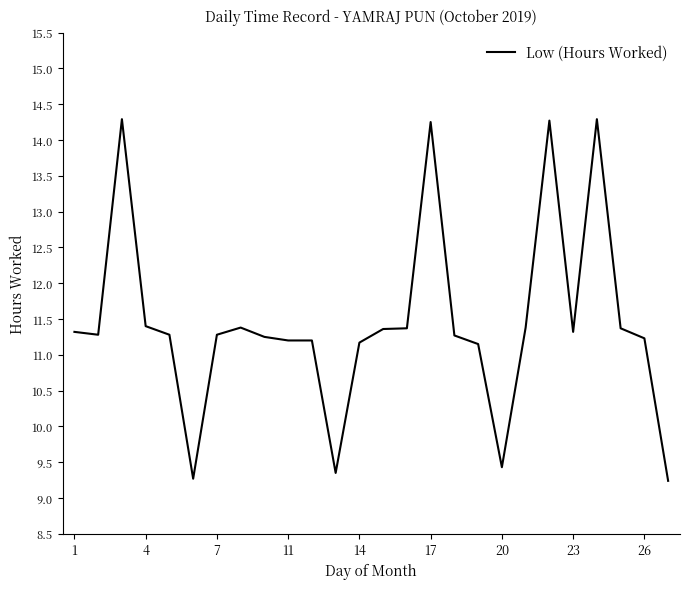

What is the minimum value shown in the chart?

9.2